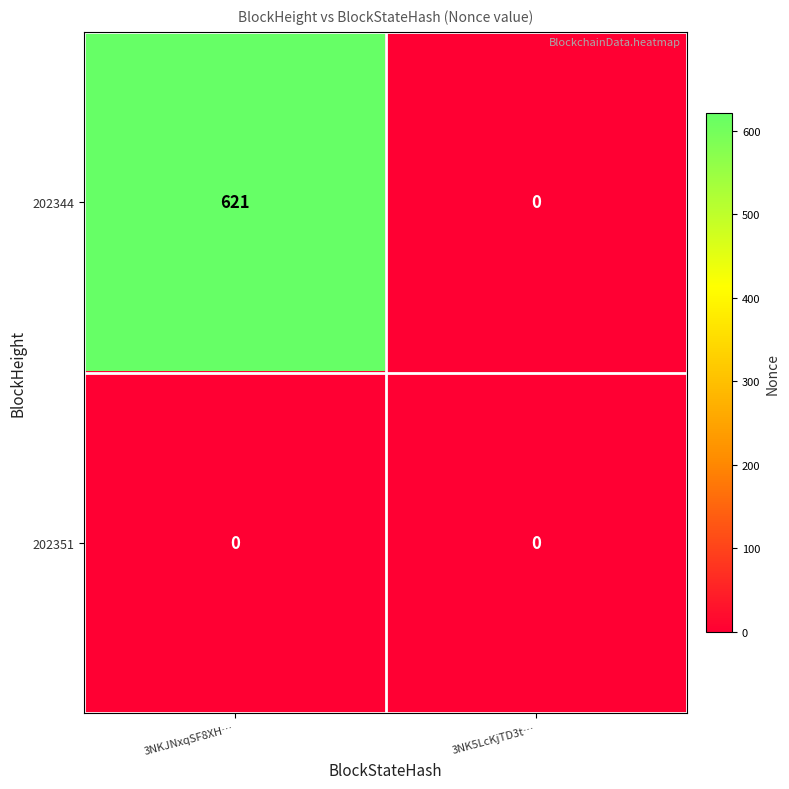

Which series has the largest total across all categories?

202344